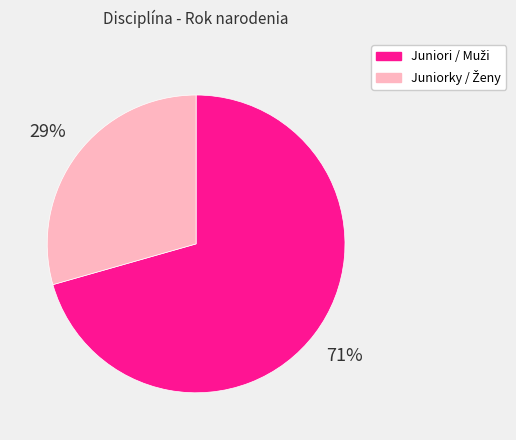

To the nearest percent, what is the average slice percentage?

50%